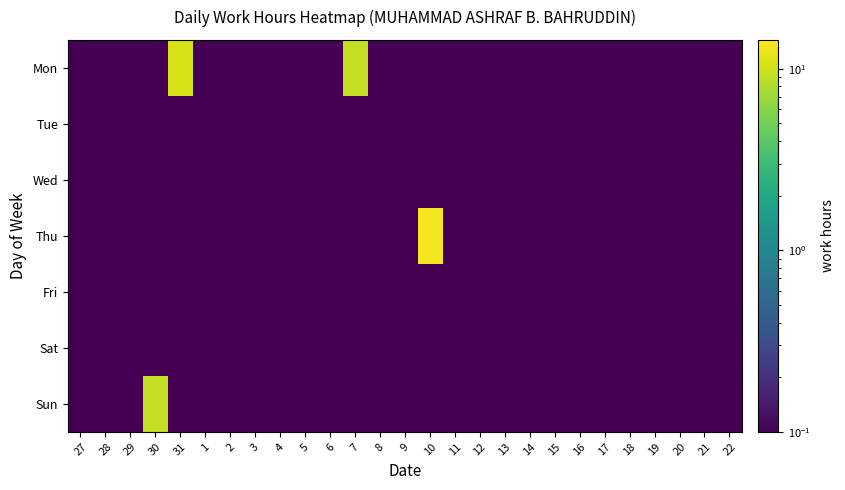

Between 10 and 20, which is larger?

10